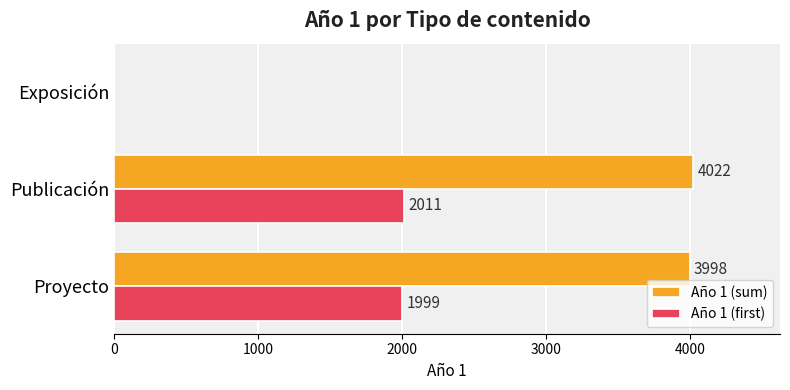

The value of Año 1 (first) at Publicación is 3538. True or false?

False